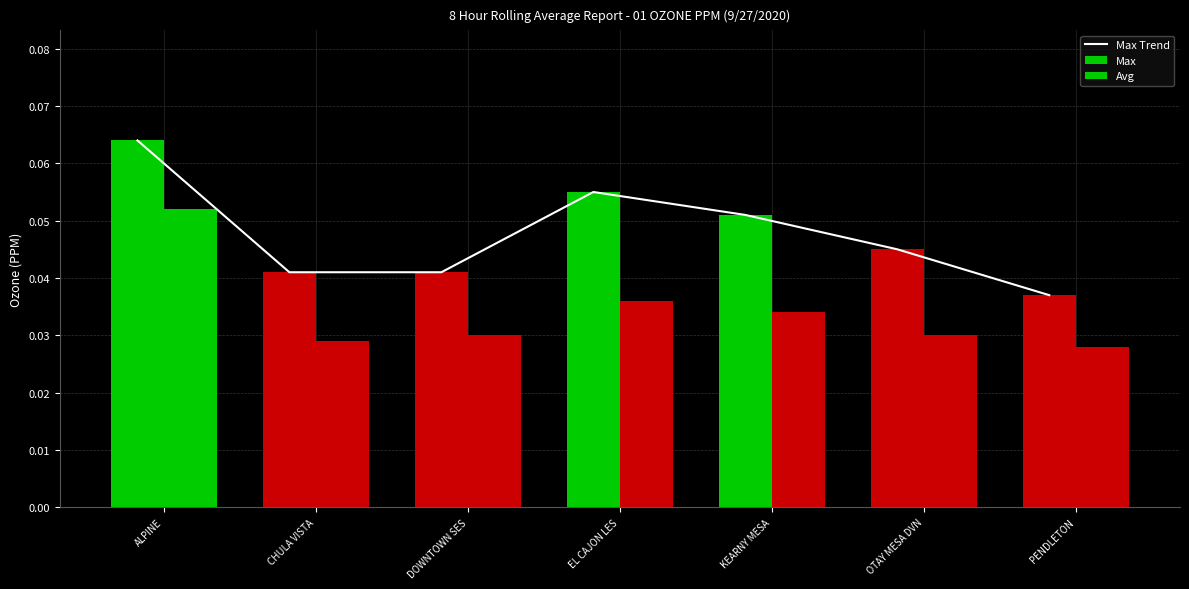

Which has a higher value, CHULA VISTA or PENDLETON?

CHULA VISTA